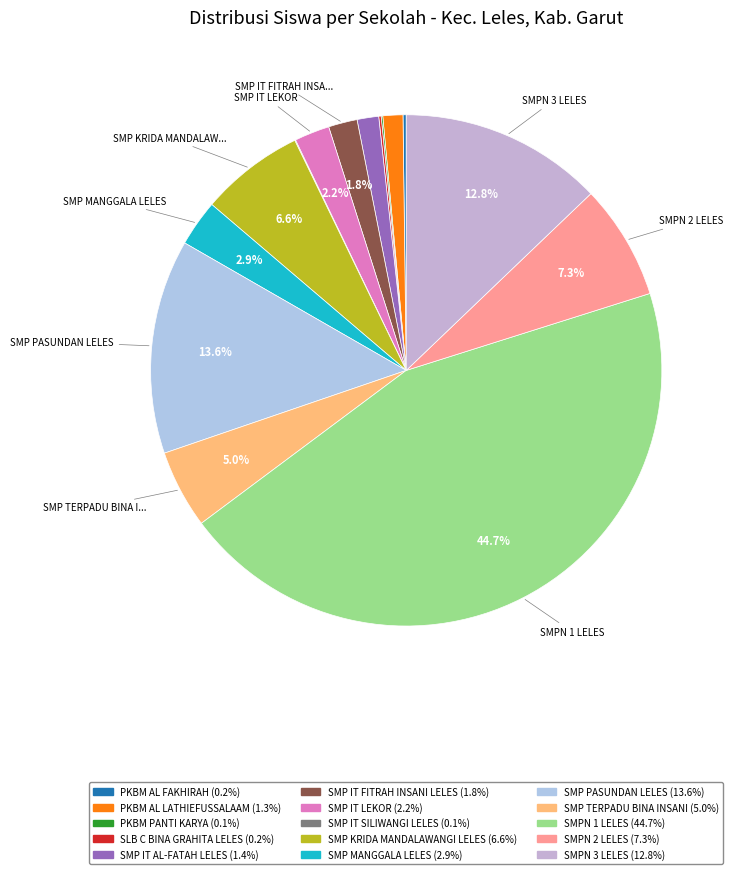

To the nearest percent, what is the average slice percentage?

7%